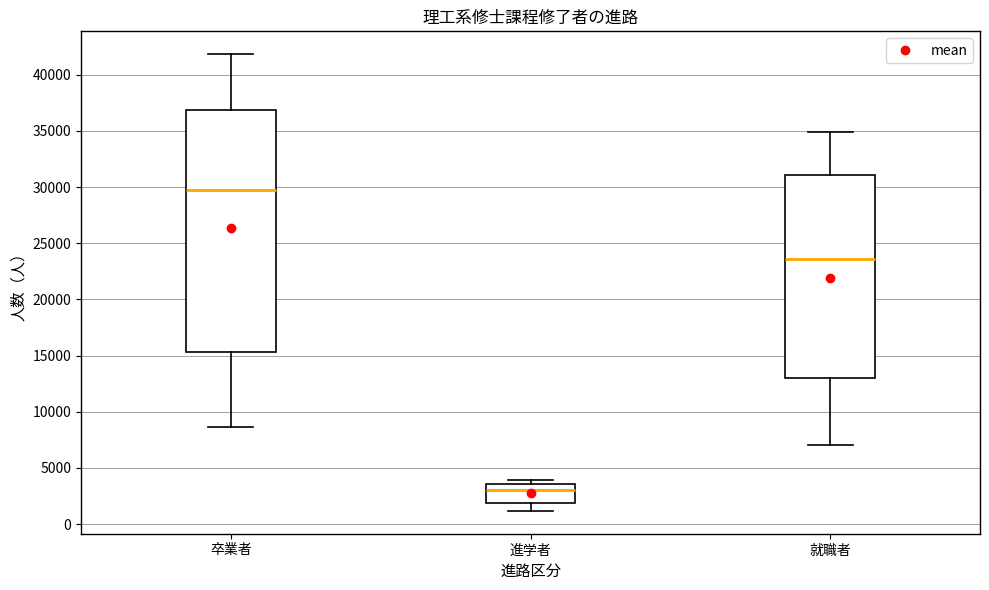

Reading left to right, read every box against the y-axis: the position of its median line, the range the box covers, and the ends of its whiskers. The values are not printed on the chart, so give them approximately, as read against the axis.

卒業者: median 29500, box 15500 to 37000, whiskers 8500 to 42000
進学者: median 3000, box 2000 to 3500, whiskers 1000 to 4000
就職者: median 23500, box 13000 to 31000, whiskers 7000 to 35000